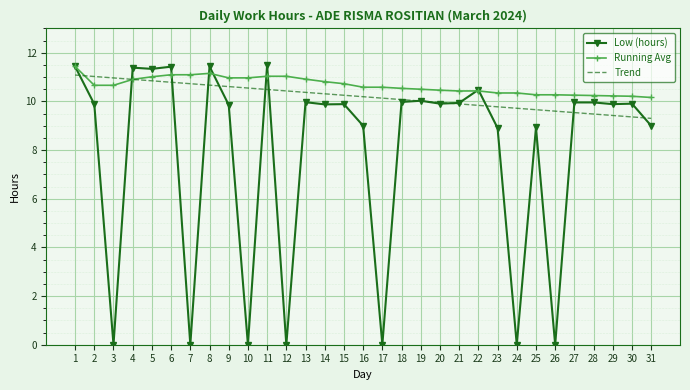

Rank the series by their average value, from lowest to highest.

Low (hours), Trend, Running Avg